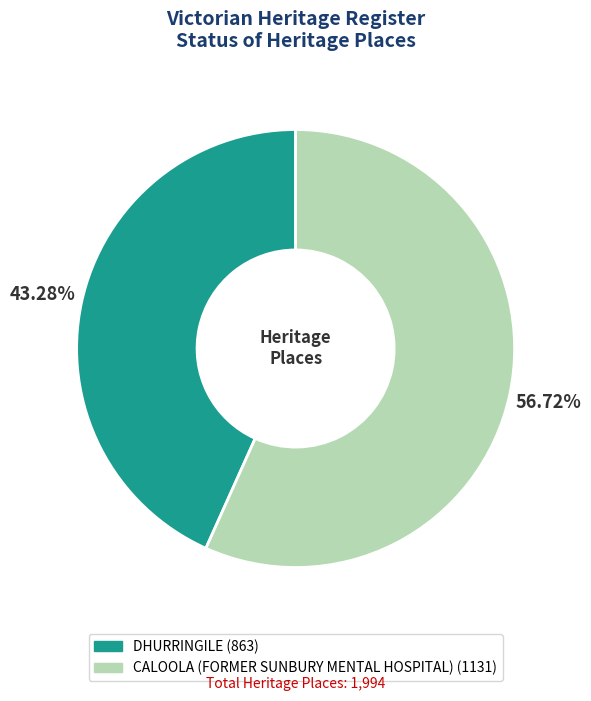

How many slices are in this pie chart?

2